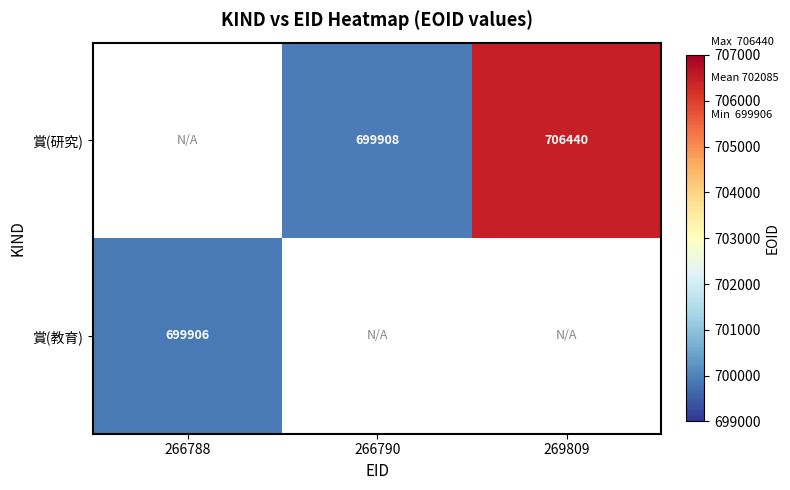

Is it true that 賞(研究) equals 706440 at 269809?

True